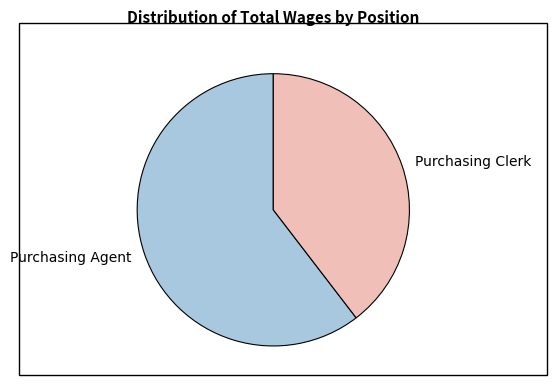

Which category has the biggest portion of the pie?

Purchasing Agent